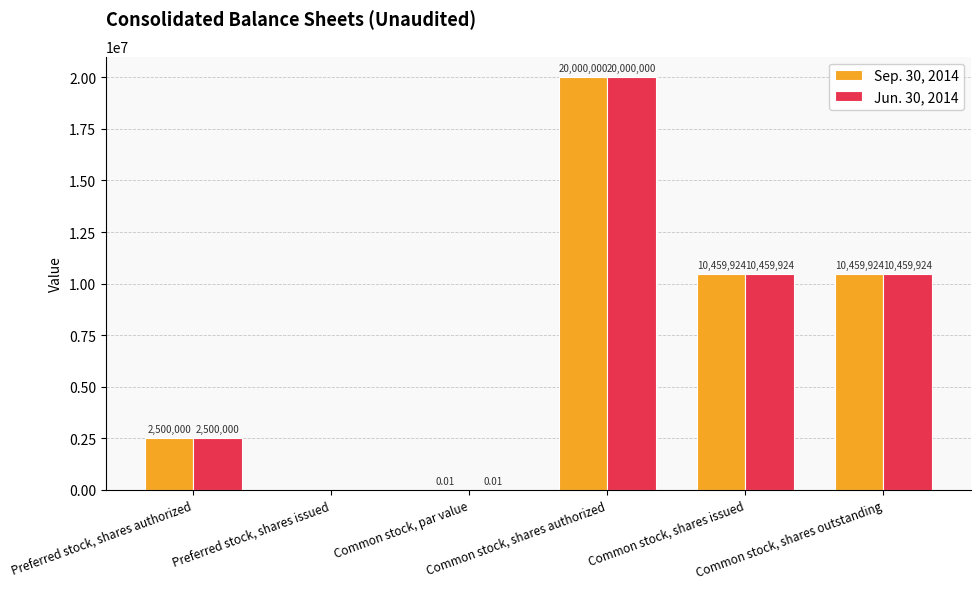

What is the sum of all Jun. 30, 2014 values?

43419848.0